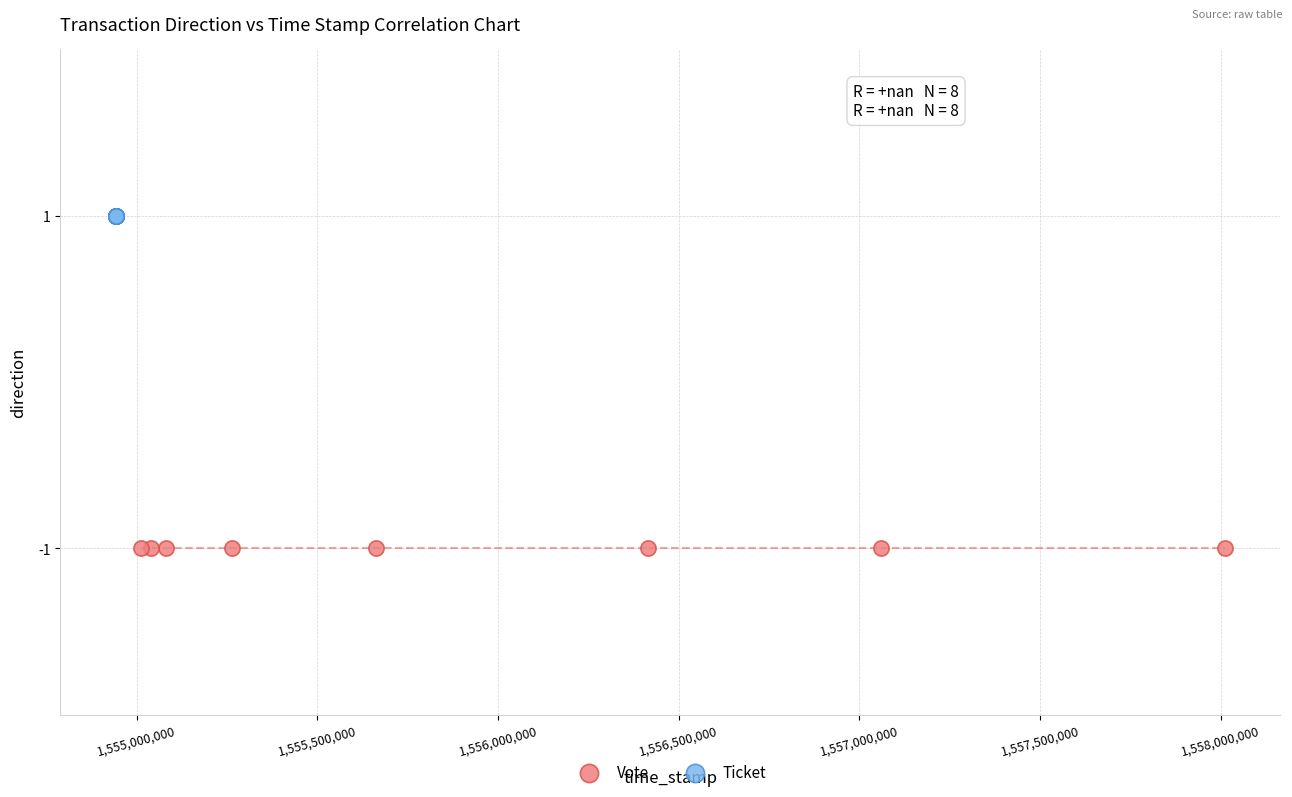

Which series reaches the minimum Y coordinate?

Vote